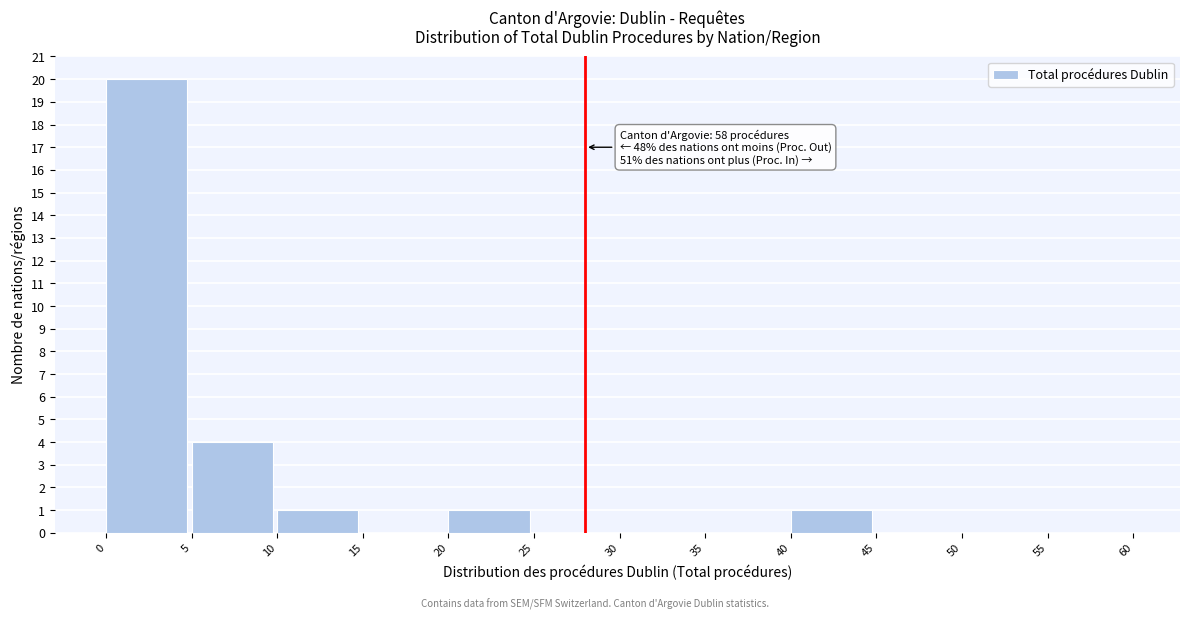

Which range on the x-axis has the tallest bar?

0 to 5